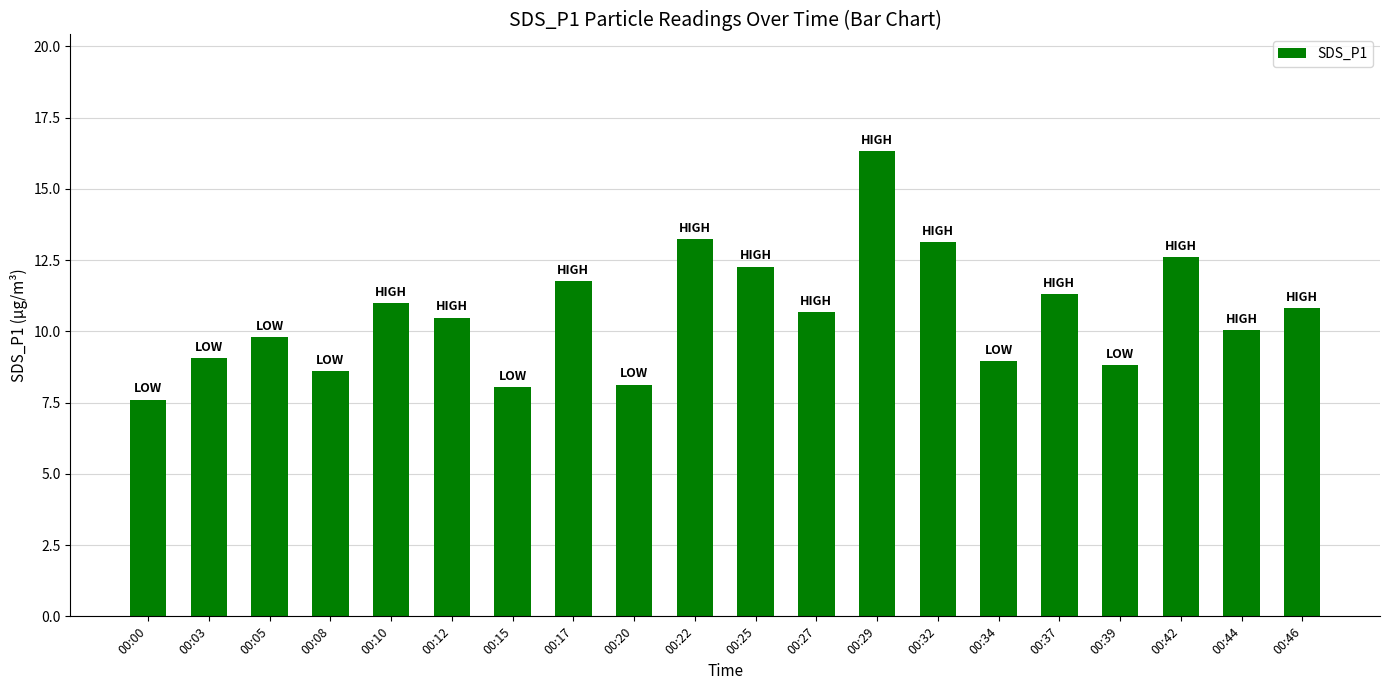

Is it true that the value at 00:10 is 6.4?

False